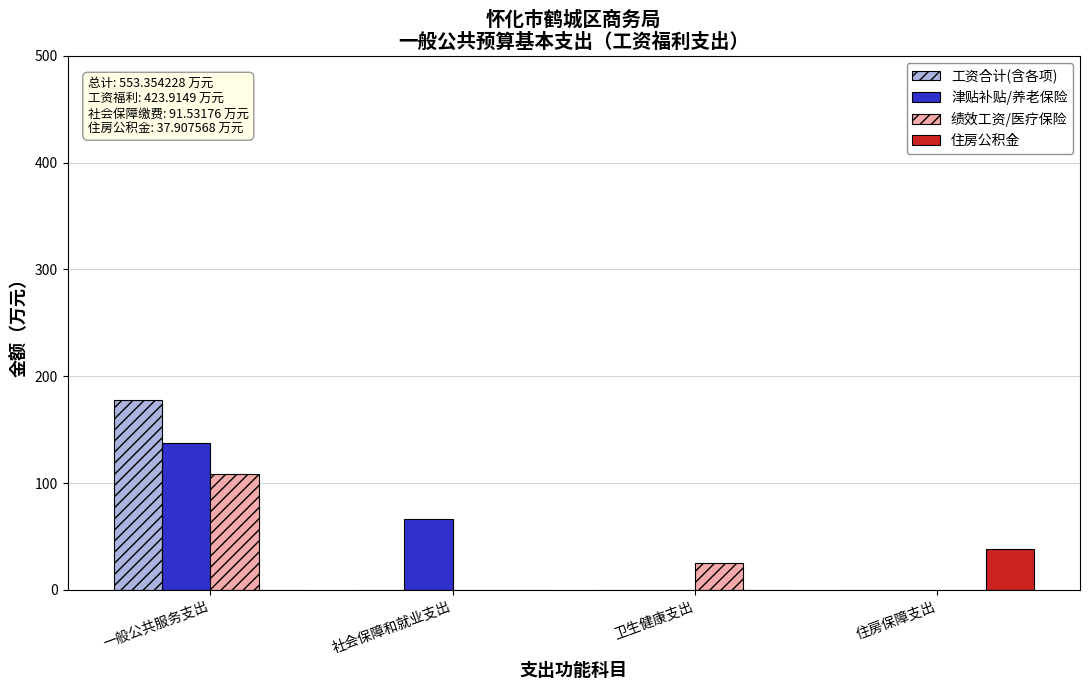

At which category is the sum across all series the highest?

一般公共服务支出